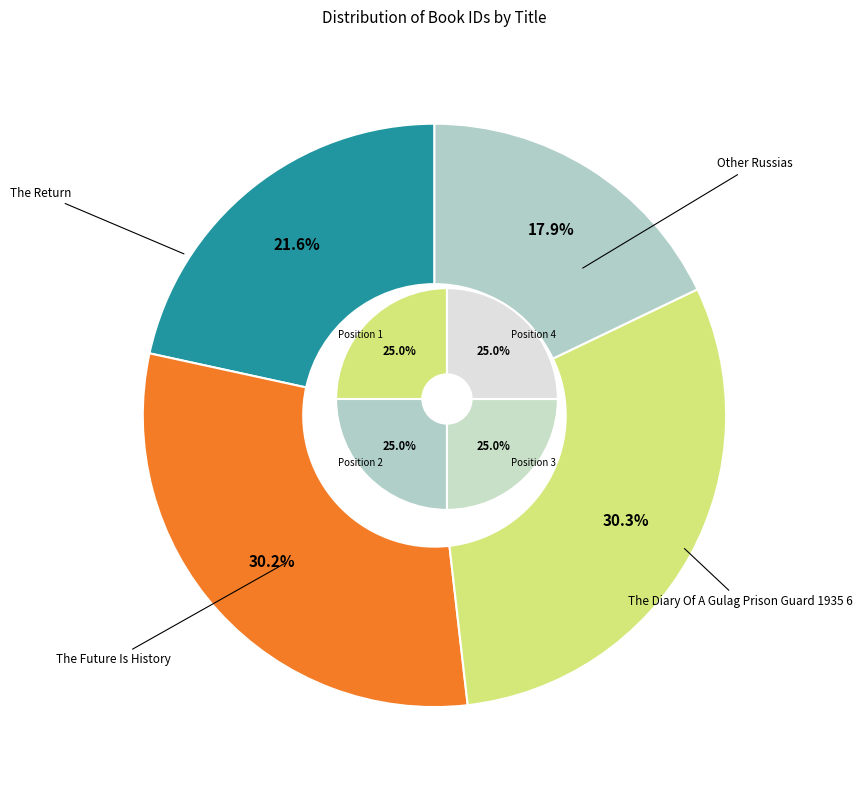

Is it true that The Future Is History is 10% of the pie?

False